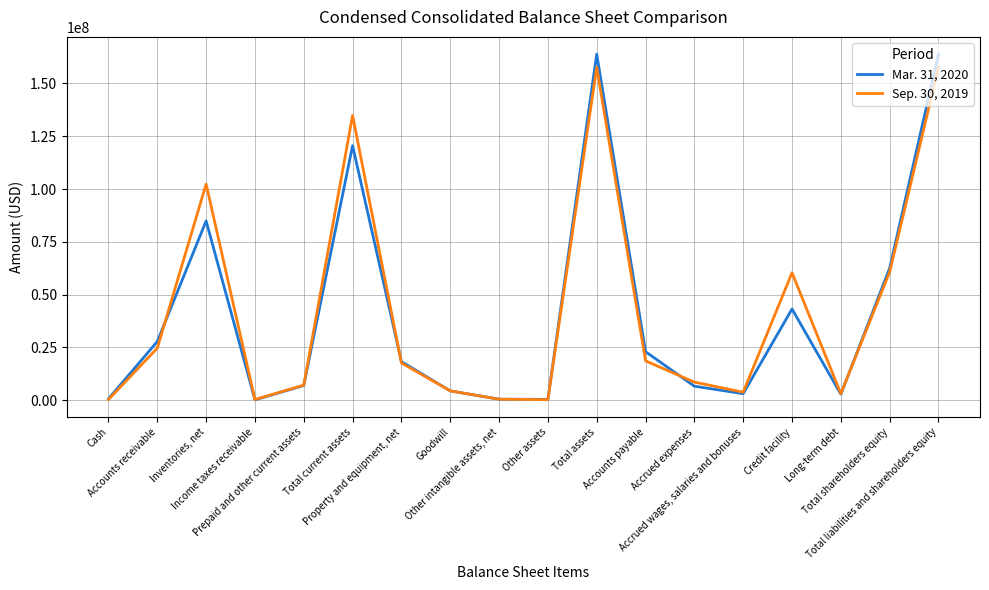

After their last crossing, which series has the higher values: Mar. 31, 2020 or Sep. 30, 2019?

Mar. 31, 2020